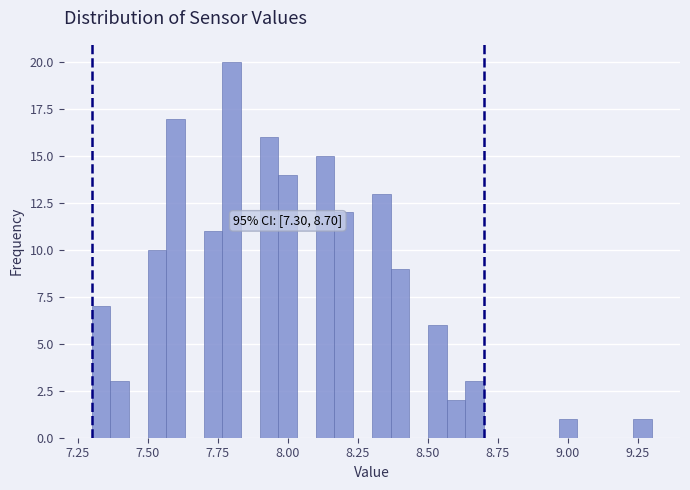

Read against the x-axis, roughly where is the centre of the tallest bar?

7.80